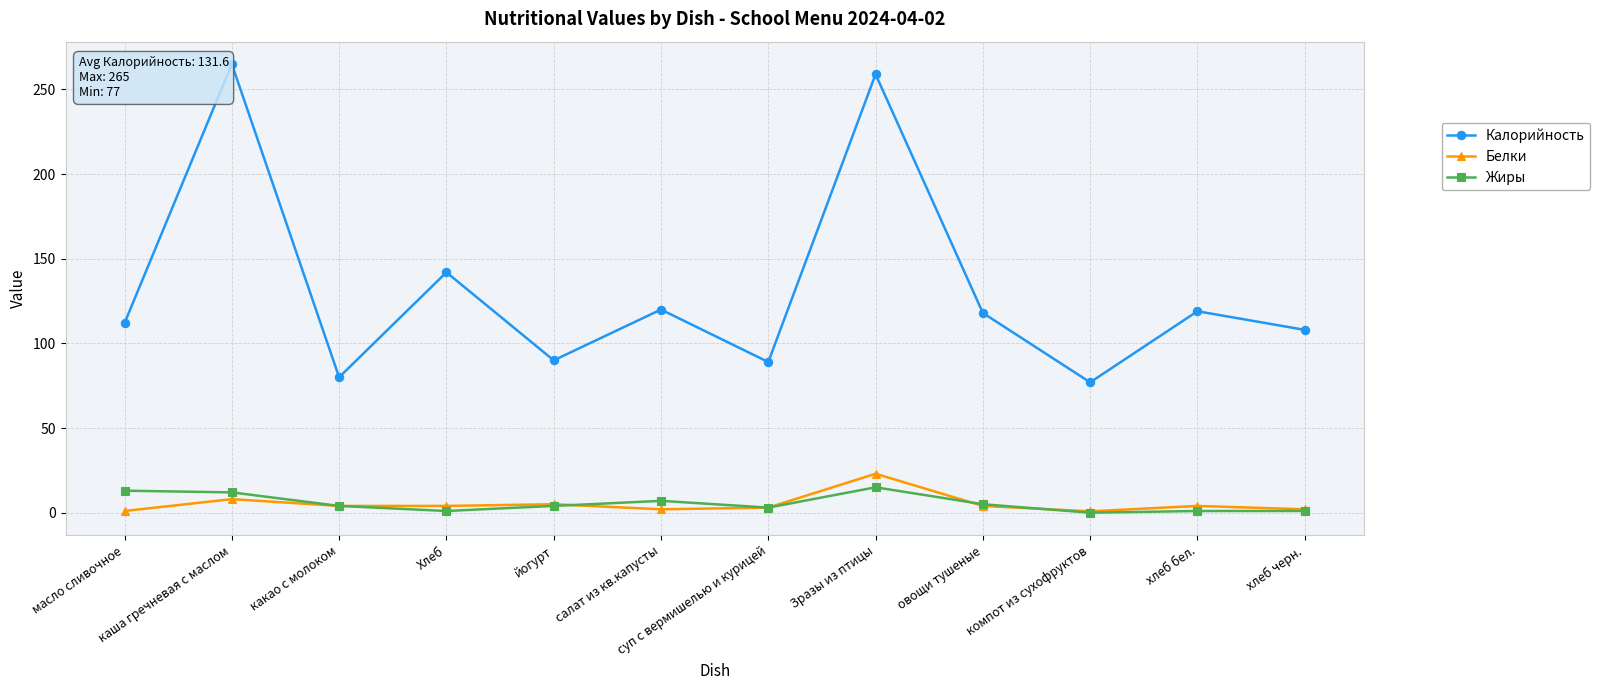

Rank the series at масло сливочное from highest to lowest value.

Калорийность, Жиры, Белки